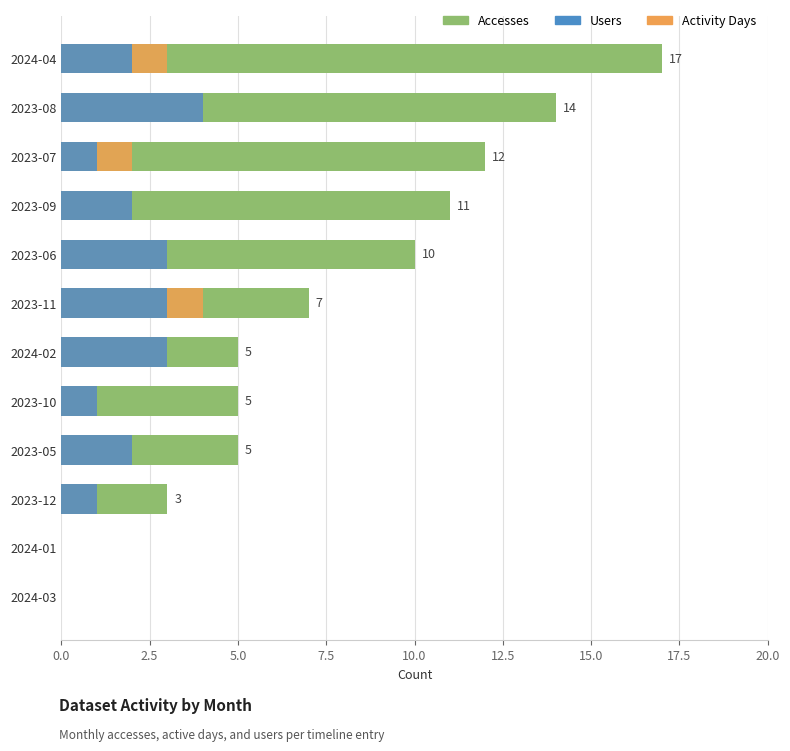

Which series has the largest range (max minus min)?

Accesses